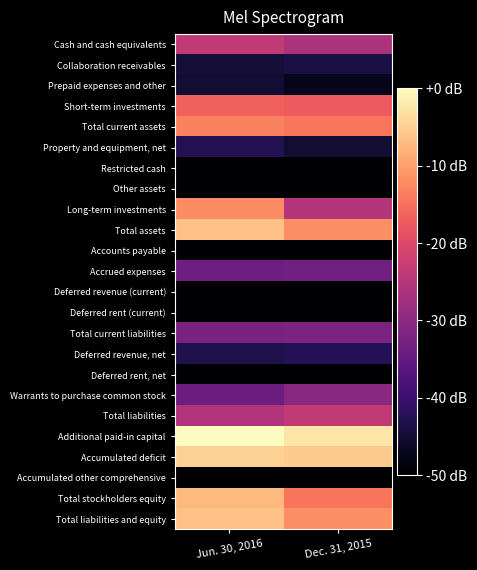

Reading right to left, transcribe all the data shown in this chart.

Cash and cash equivalents: Dec. 31, 2015=-26.2	Jun. 30, 2016=-23.7
Collaboration receivables: Dec. 31, 2015=-43.9	Jun. 30, 2016=-44.9
Prepaid expenses and other: Dec. 31, 2015=-47.3	Jun. 30, 2016=-45.3
Short-term investments: Dec. 31, 2015=-17.3	Jun. 30, 2016=-16.6
Total current assets: Dec. 31, 2015=-14.2	Jun. 30, 2016=-13.0
Property and equipment, net: Dec. 31, 2015=-45.2	Jun. 30, 2016=-42.6
Restricted cash: Dec. 31, 2015=-57.1	Jun. 30, 2016=-55.1
Other assets: Dec. 31, 2015=-63.7	Jun. 30, 2016=-96.0
Long-term investments: Dec. 31, 2015=-25.2	Jun. 30, 2016=-12.0
Total assets: Dec. 31, 2015=-11.8	Jun. 30, 2016=-6.3
Accounts payable: Dec. 31, 2015=-56.2	Jun. 30, 2016=-60.0
Accrued expenses: Dec. 31, 2015=-33.2	Jun. 30, 2016=-33.6
Deferred revenue (current): Dec. 31, 2015=-60.2	Jun. 30, 2016=-60.4
Deferred rent (current): Dec. 31, 2015=-58.7	Jun. 30, 2016=-57.4
Total current liabilities: Dec. 31, 2015=-31.9	Jun. 30, 2016=-32.4
Deferred revenue, net: Dec. 31, 2015=-42.5	Jun. 30, 2016=-43.1
Deferred rent, net: Dec. 31, 2015=-53.8	Jun. 30, 2016=-52.5
Warrants to purchase common stock: Dec. 31, 2015=-30.4	Jun. 30, 2016=-34.0
Total liabilities: Dec. 31, 2015=-23.7	Jun. 30, 2016=-25.4
Additional paid-in capital: Dec. 31, 2015=-2.7	Jun. 30, 2016=0.0
Accumulated deficit: Dec. 31, 2015=-5.3	Jun. 30, 2016=-4.9
Accumulated other comprehensive: Dec. 31, 2015=-68.2	Jun. 30, 2016=-67.0
Total stockholders equity: Dec. 31, 2015=-14.3	Jun. 30, 2016=-7.3
Total liabilities and equity: Dec. 31, 2015=-11.8	Jun. 30, 2016=-6.3